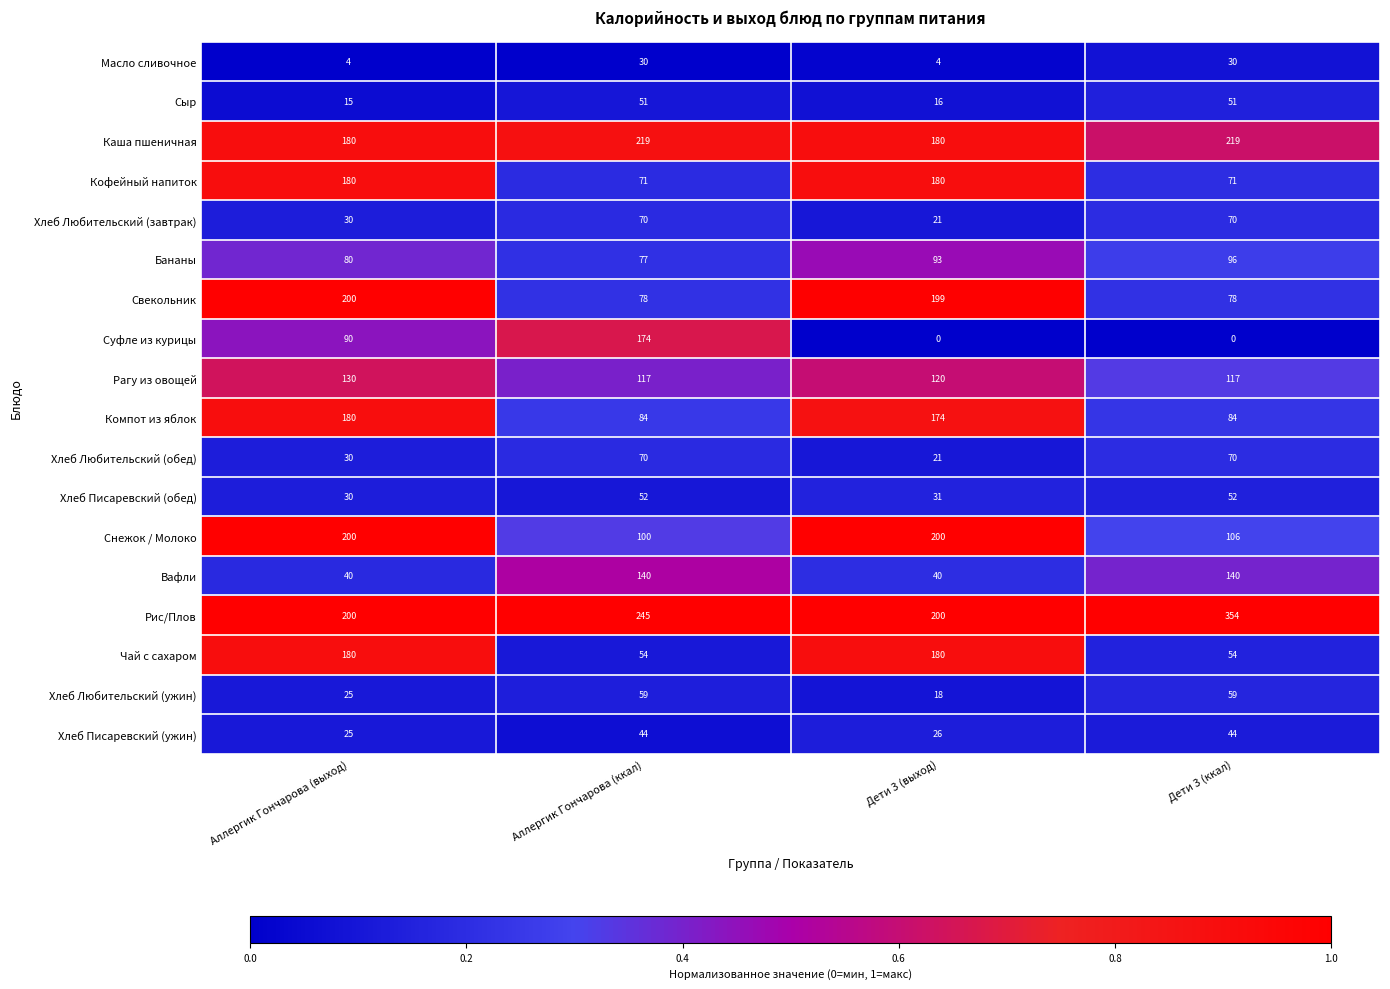

What is the sum of all Масло сливочное values?

68